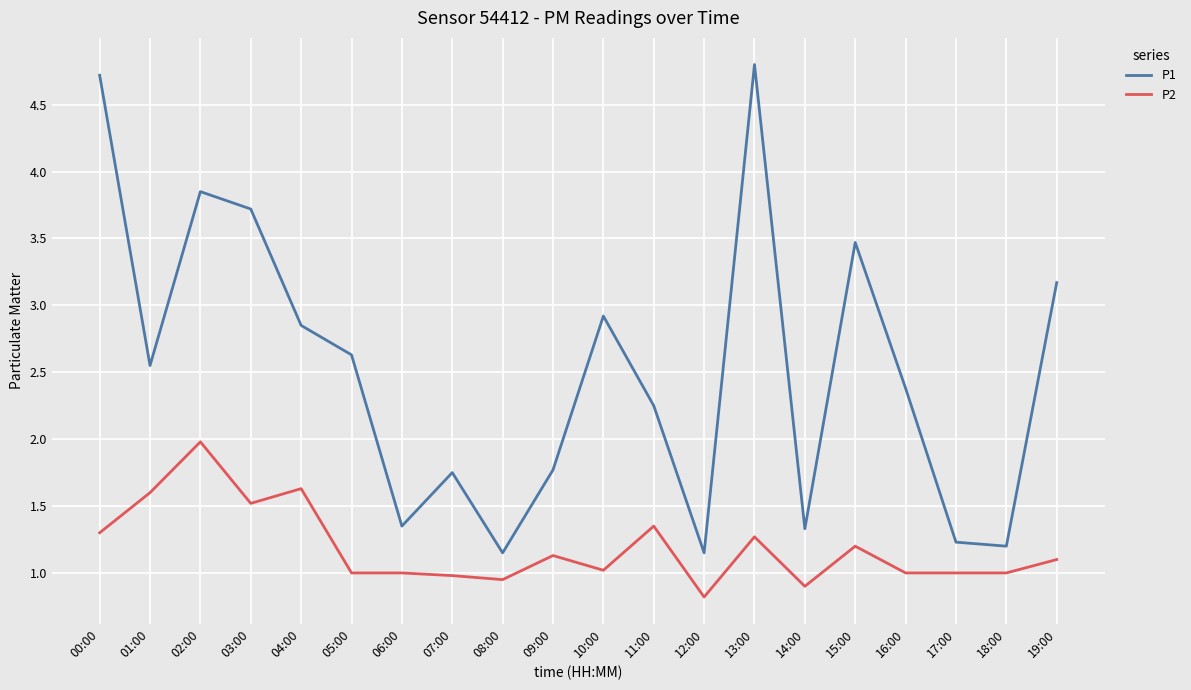

True or false: P1 has a value of 2.3 at 07:00.

False